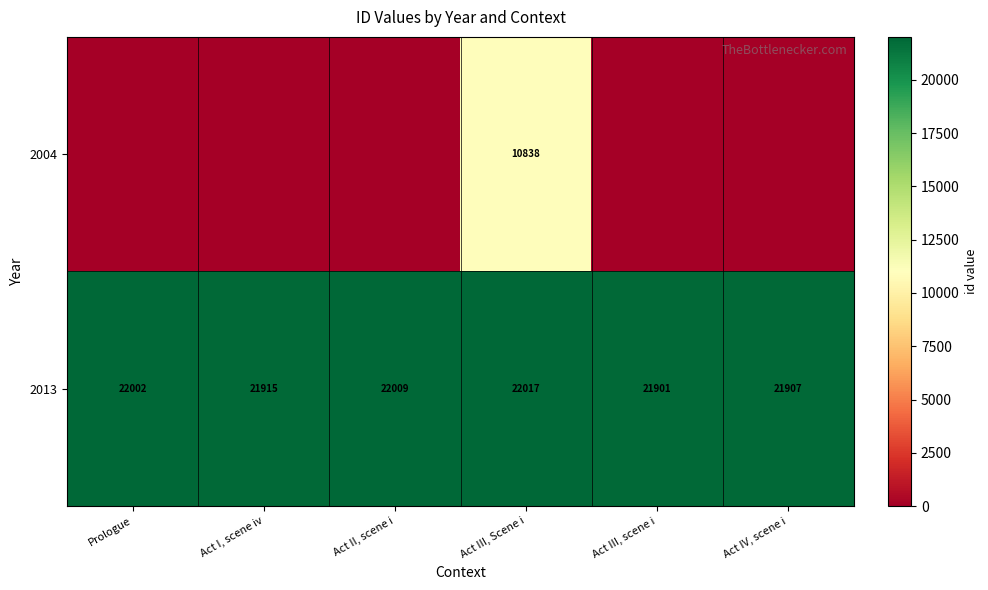

What is the maximum value for 2013?

22017